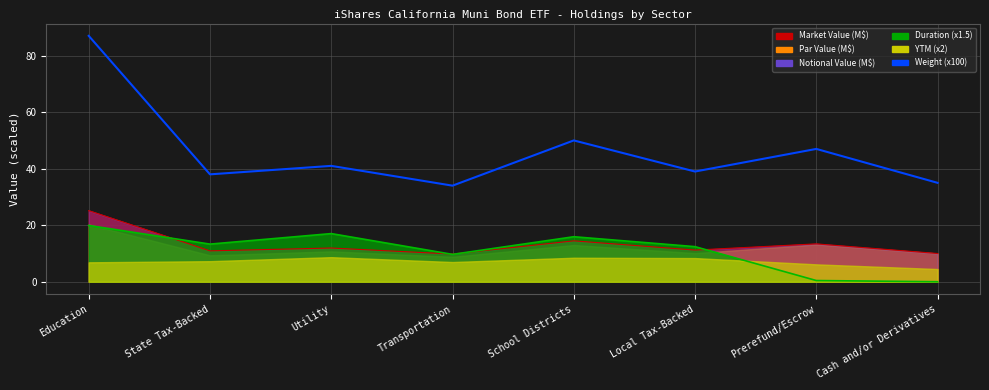

What is the difference between the maximum and minimum values?

53.0